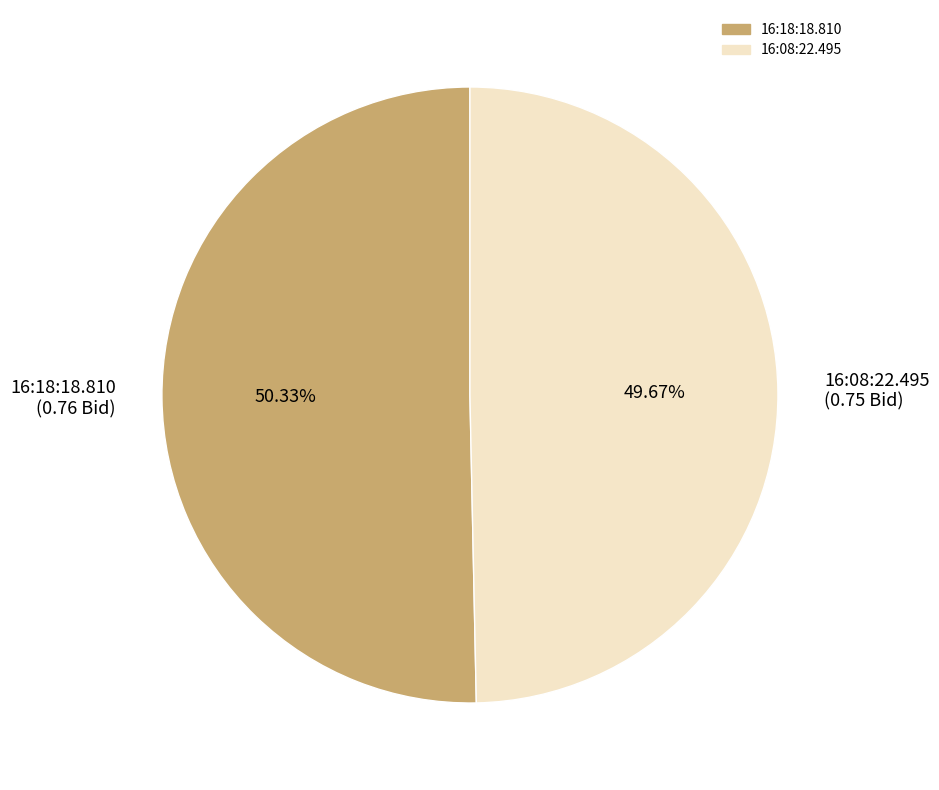

What is the largest slice in the pie chart?

16:18:18.810